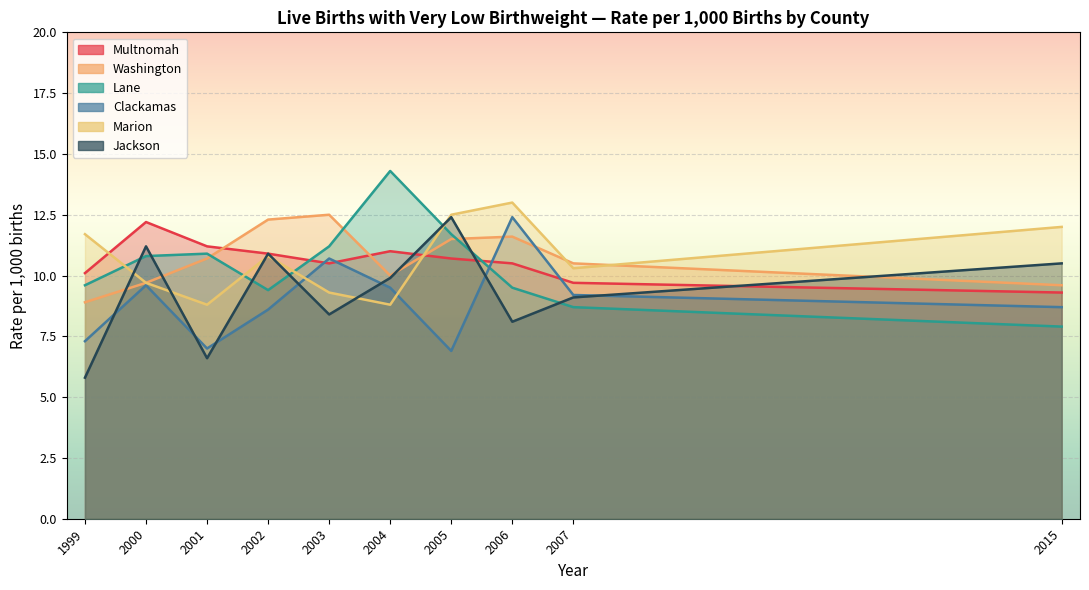

What is the difference between the maximum and minimum values in the Lane series?

6.4